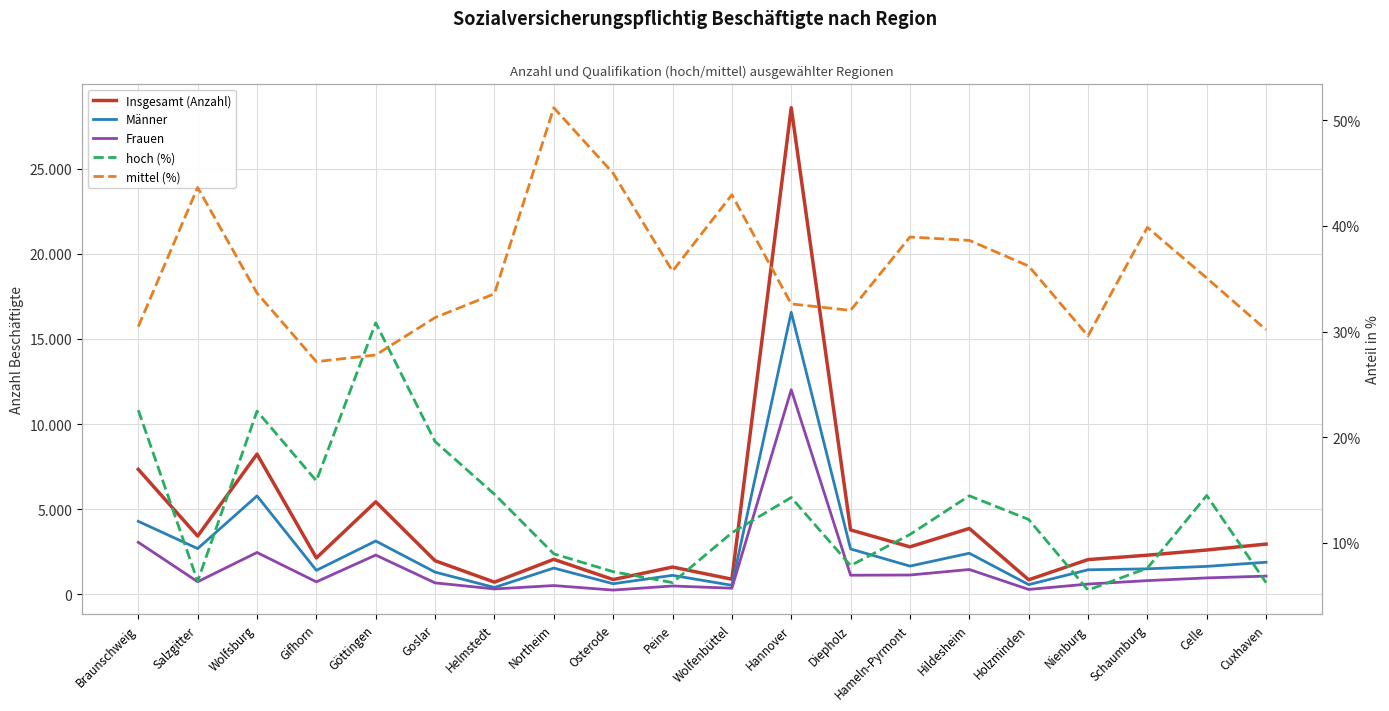

Which label corresponds to the largest value in the chart?

Hannover